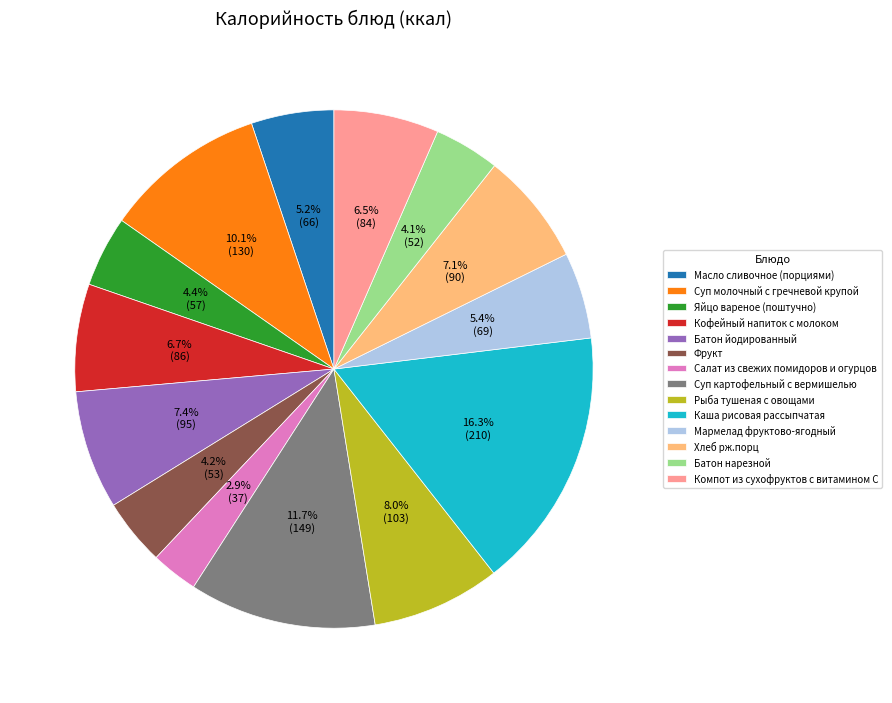

How many segments does this pie chart have?

14